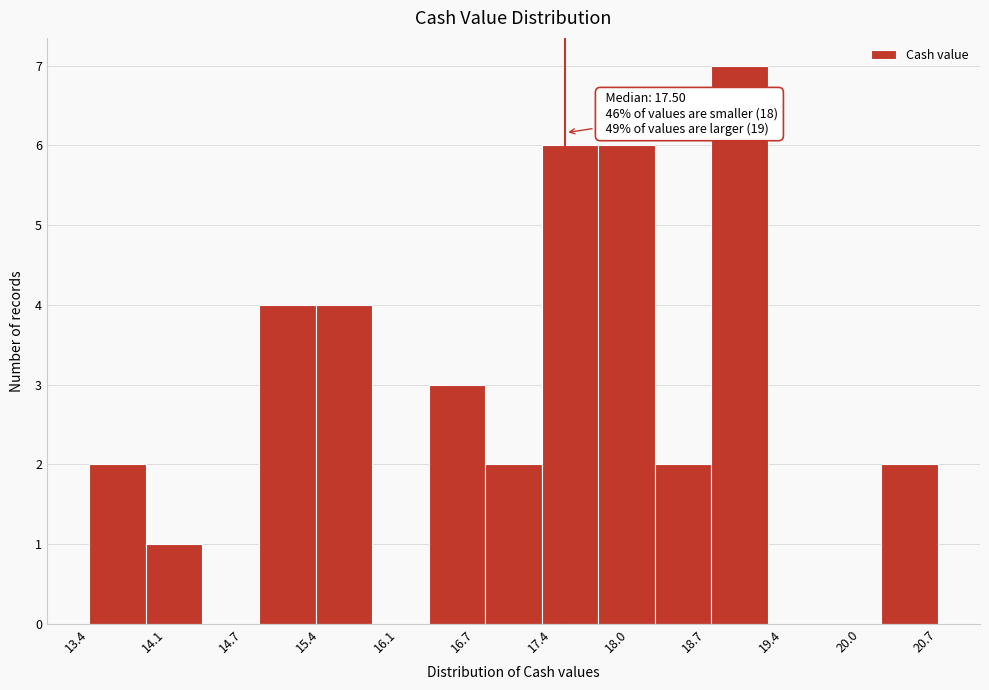

Which range on the x-axis has the tallest bar?

18.8 to 19.2